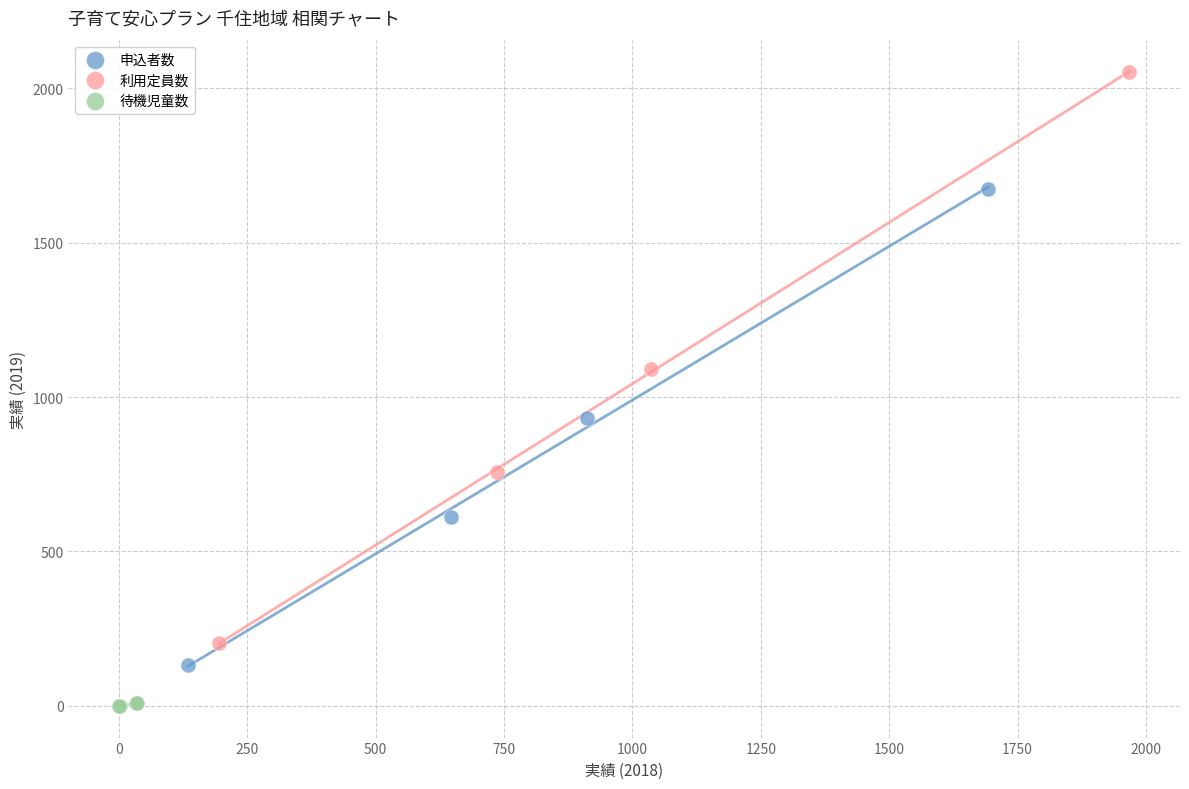

Which series has the largest Y range (max minus min)?

利用定員数